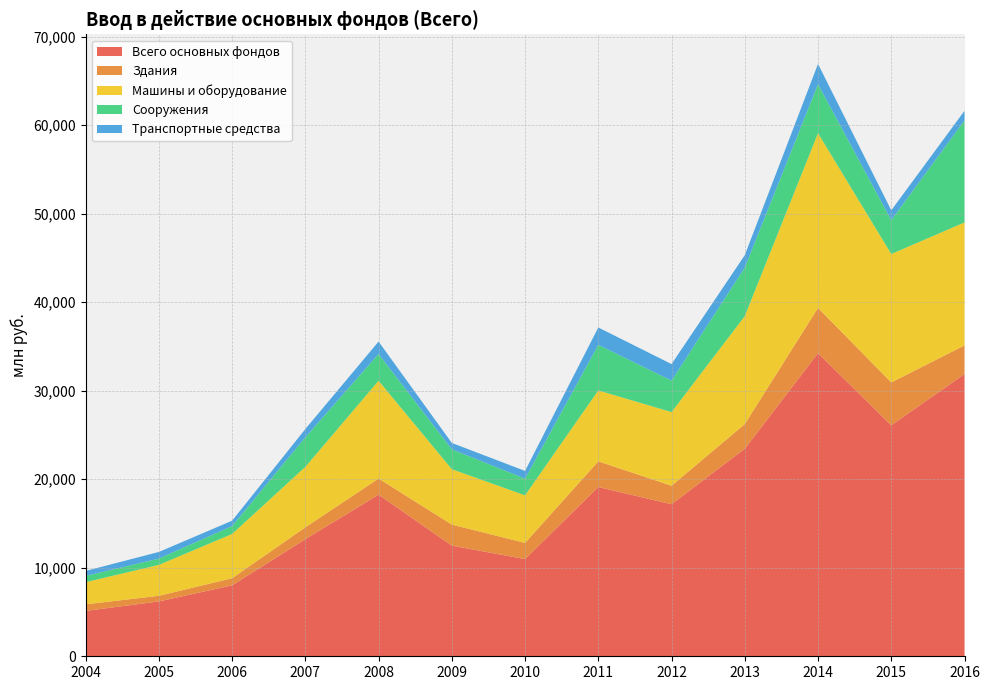

Reading left to right, transcribe all the data shown in this chart.

Всего основных фондов: 2004=5123	2005=6195	2006=8011	2007=13227	2008=18254	2009=12499	2010=10981	2011=19116	2012=17175	2013=23442	2014=34237	2015=26094	2016=31881
Здания: 2004=746	2005=639	2006=804	2007=1336	2008=1819	2009=2381	2010=1827	2011=2903	2012=2093	2013=2784	2014=5116	2015=4839	2016=3237
Машины и оборудование: 2004=2500	2005=3487	2006=5001	2007=6830	2008=11050	2009=6251	2010=5370	2011=8010	2012=8315	2013=12196	2014=19732	2015=14506	2016=13890
Сооружения: 2004=709	2005=712	2006=894	2007=3342	2008=3026	2009=2248	2010=1885	2011=5149	2012=3556	2013=5490	2014=5531	2015=3829	2016=11508
Транспортные средства: 2004=559	2005=752	2006=604	2007=936	2008=1401	2009=718	2010=875	2011=1962	2012=1868	2013=1398	2014=2293	2015=1110	2016=1096